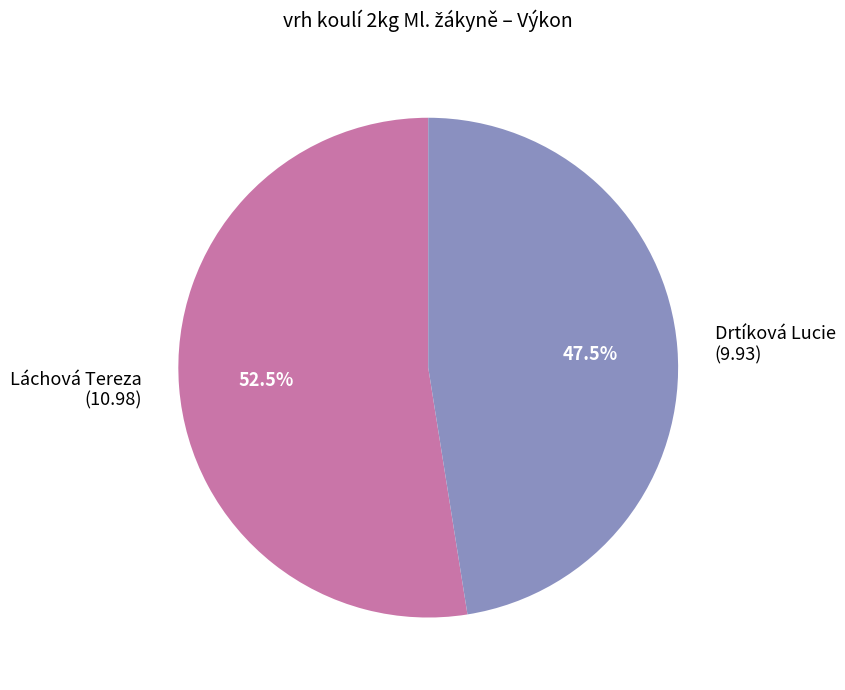

Which category has the smallest portion of the pie?

Drtíková Lucie